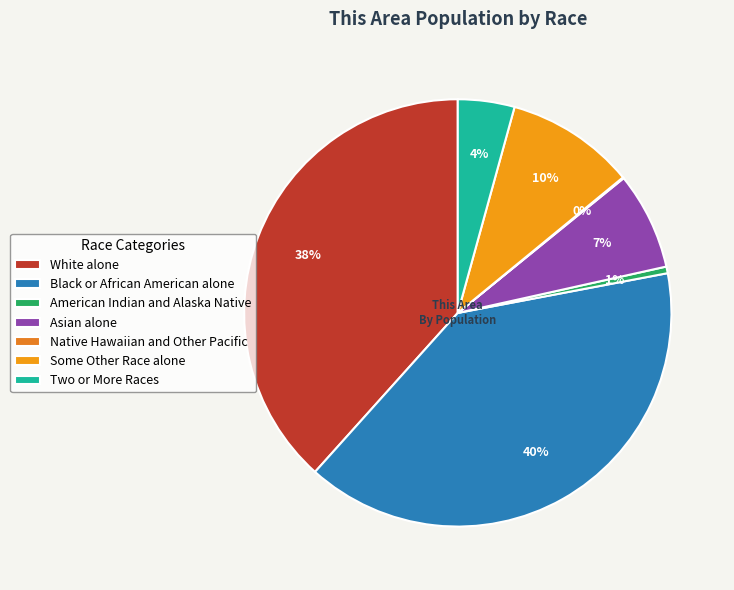

What is the largest slice in the pie chart?

Black or African American alone